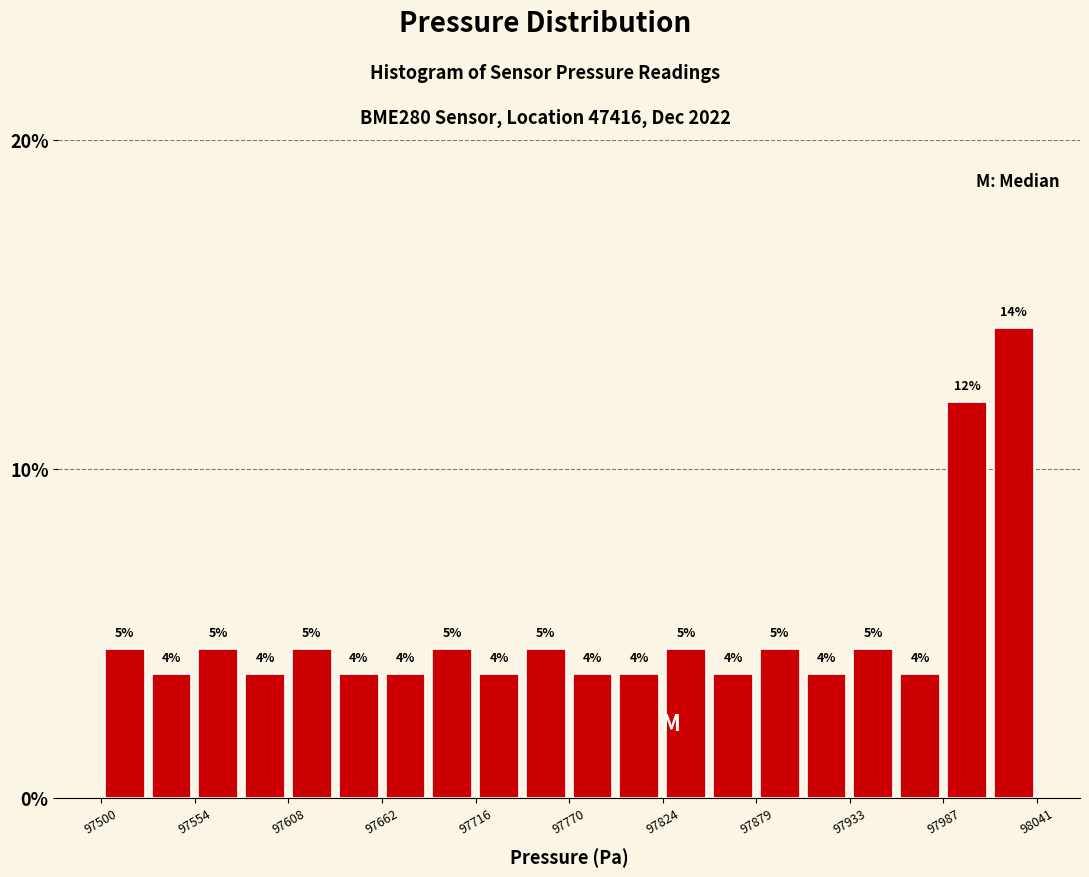

Around what value on the x-axis is the tallest bar? Give the approximate position of its centre, as read against the axis.

98030